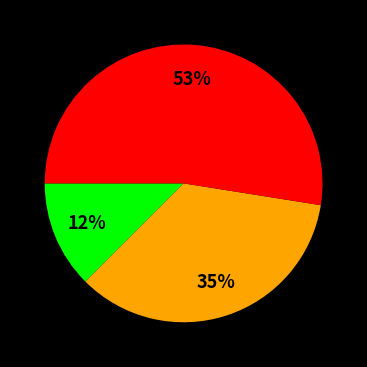

To the nearest percent, what is the average slice percentage?

33%